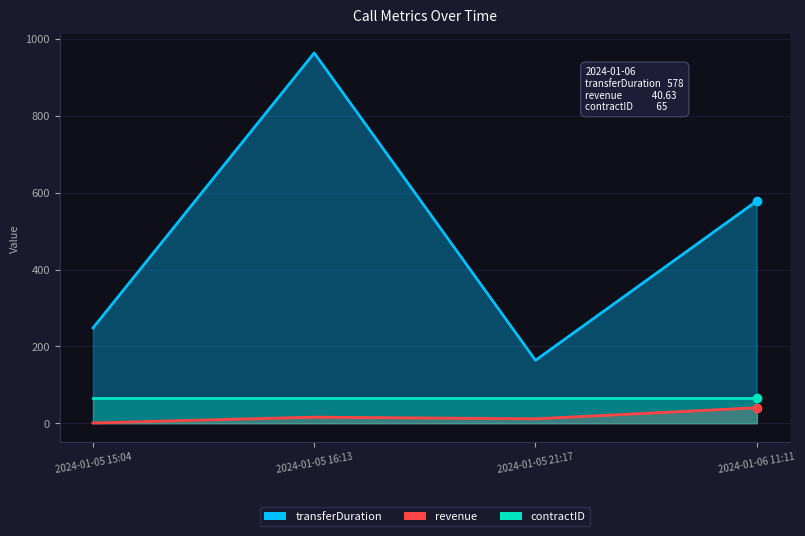

What position from the right is 2024-01-05 21:17?

2